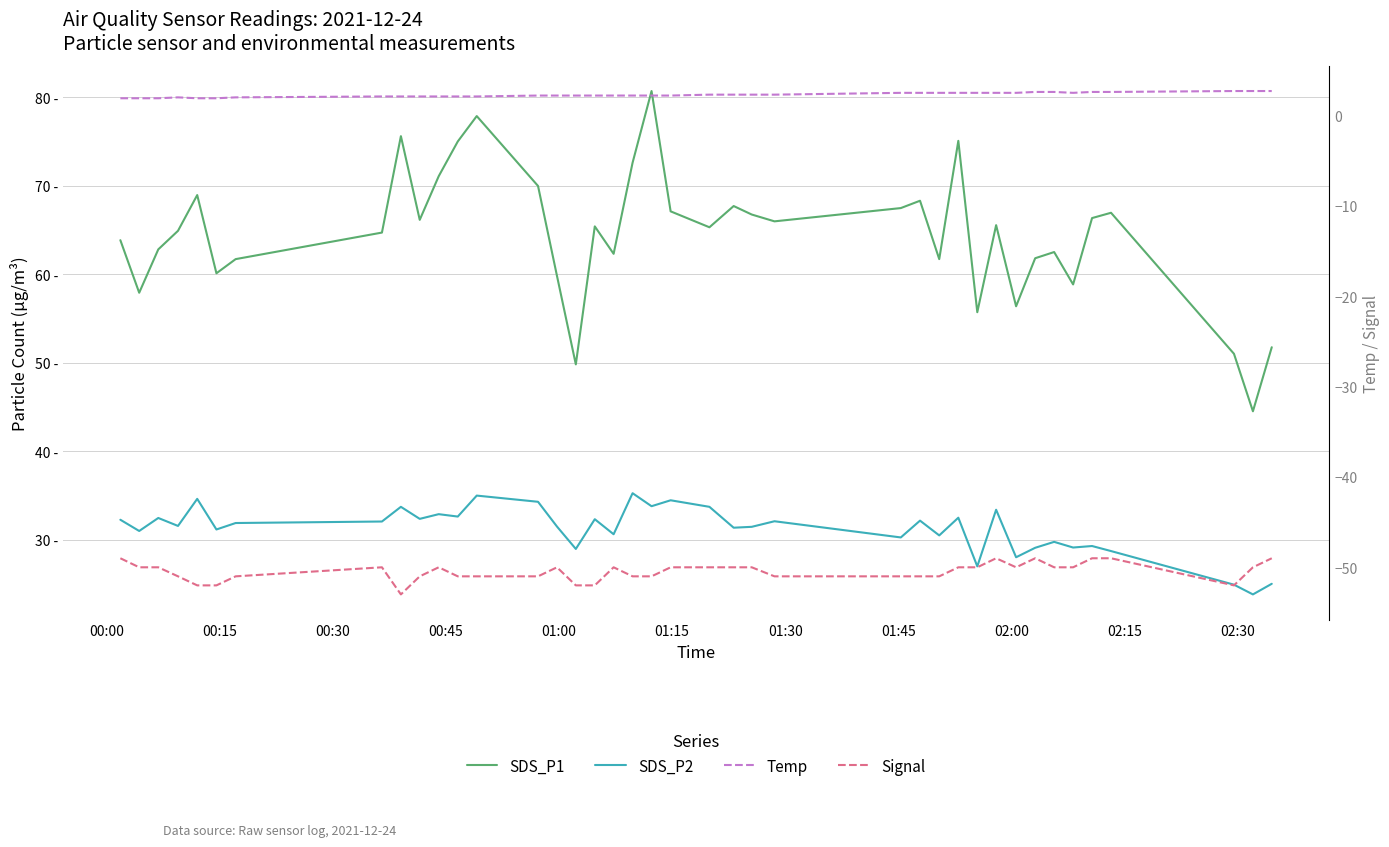

Reading left to right, transcribe all the data shown in this chart.

SDS_P1: 63.9	57.9	62.8	64.9	69.0	60.1	61.7	64.7	75.6	66.2	71.1	75.0	77.9	70.0	59.8	49.8	65.4	62.3	72.6	80.7	67.1	65.3	67.7	66.8	66.0	67.5	68.3	61.7	75.1	55.7	65.6	56.4	61.8	62.5	58.9	66.4	67.0	51.0	44.5	51.8
SDS_P2: 32.3	31.0	32.5	31.6	34.6	31.2	31.9	32.1	33.7	32.4	32.9	32.6	35.0	34.3	31.5	29.0	32.3	30.6	35.3	33.8	34.5	33.7	31.4	31.5	32.1	30.3	32.2	30.5	32.5	27.0	33.4	28.0	29.1	29.8	29.1	29.3	28.7	24.9	23.8	25.0
Temp: 1.9	1.9	1.9	2.0	1.9	1.9	2.0	2.1	2.1	2.1	2.1	2.1	2.1	2.2	2.2	2.2	2.2	2.2	2.2	2.2	2.2	2.3	2.3	2.3	2.3	2.5	2.5	2.5	2.5	2.5	2.5	2.5	2.6	2.6	2.5	2.6	2.6	2.7	2.7	2.7
Signal: -49.0	-50.0	-50.0	-51.0	-52.0	-52.0	-51.0	-50.0	-53.0	-51.0	-50.0	-51.0	-51.0	-51.0	-50.0	-52.0	-52.0	-50.0	-51.0	-51.0	-50.0	-50.0	-50.0	-50.0	-51.0	-51.0	-51.0	-51.0	-50.0	-50.0	-49.0	-50.0	-49.0	-50.0	-50.0	-49.0	-49.0	-52.0	-50.0	-49.0